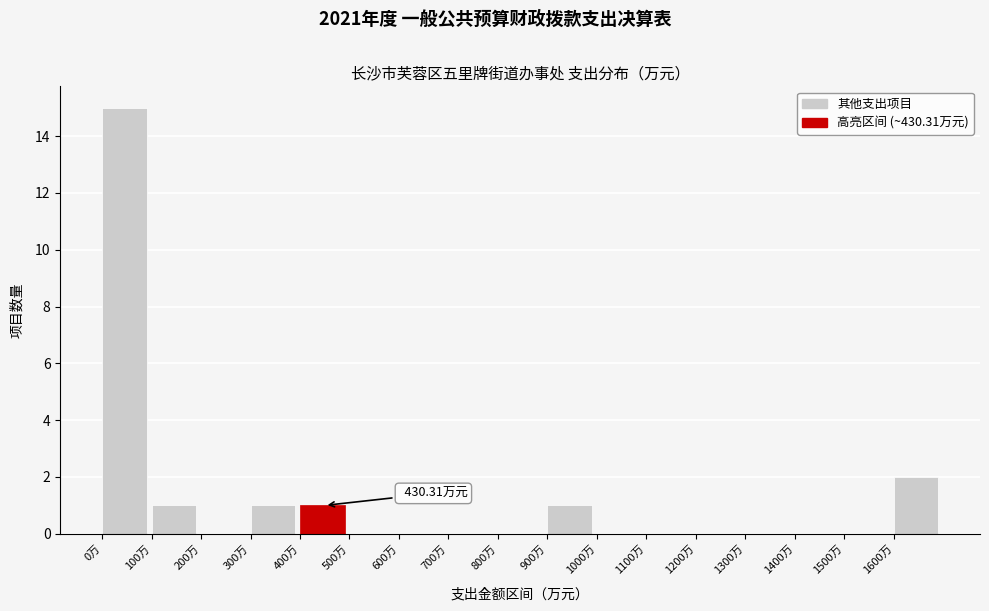

Which range on the x-axis has the tallest bar?

0 to 100